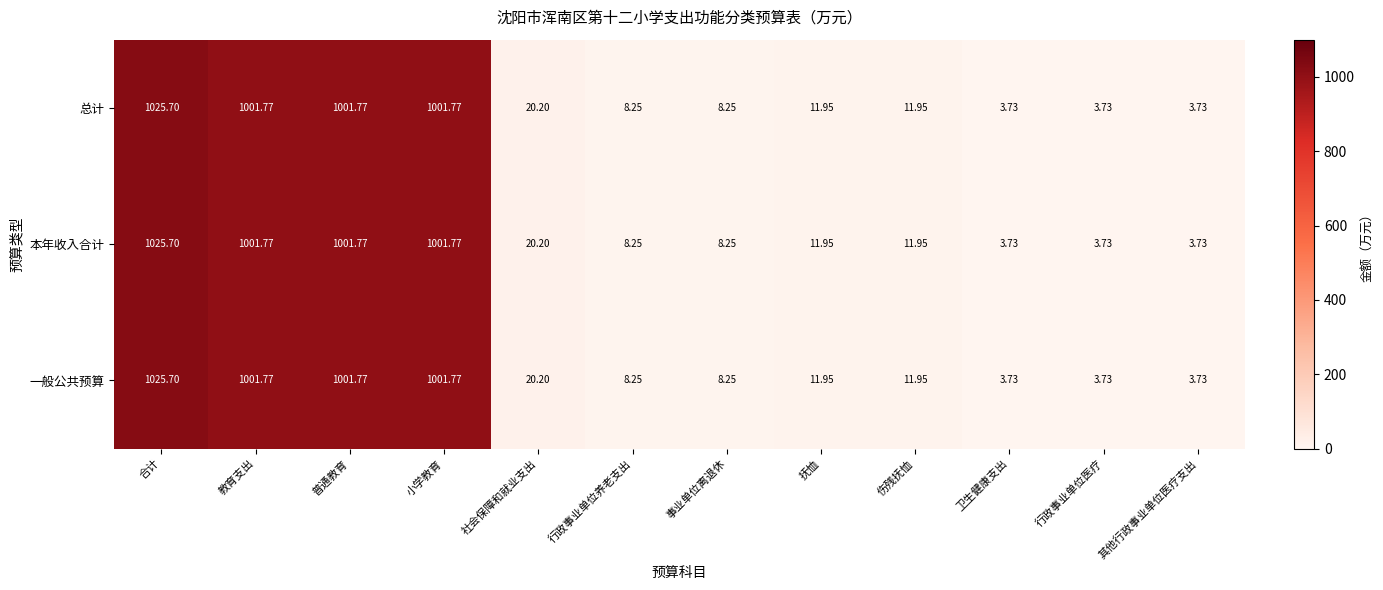

What is the total value across all series at 卫生健康支出?

11.2